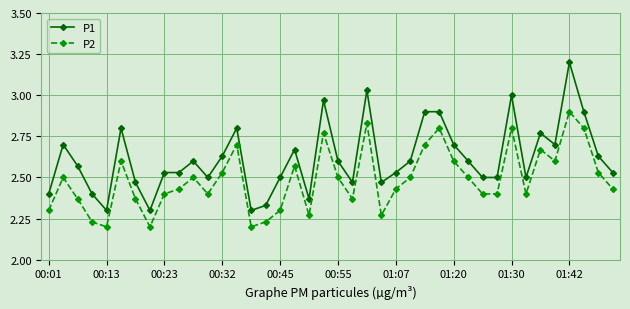

True or false: P2 has more than 2 interior local peaks.

True